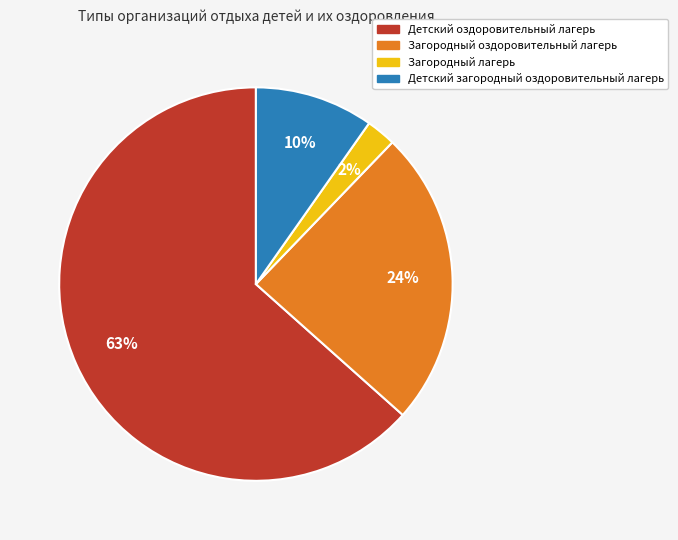

To the nearest percent, what is the combined percentage of Детский загородный оздоровительный лагерь and Загородный оздоровительный лагерь?

34%